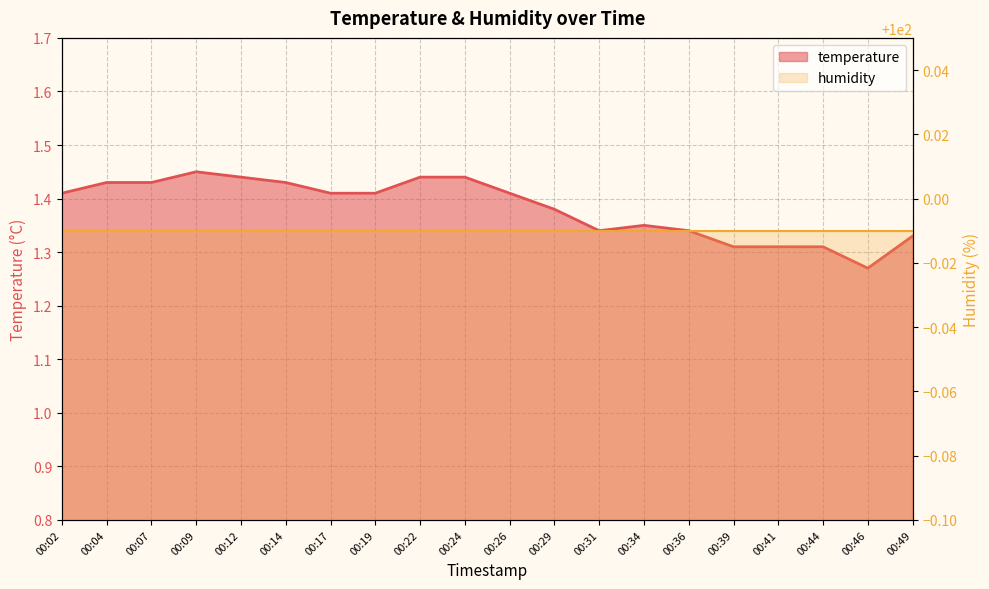

True or false: humidity has a value of 29.2 at 00:46.

False